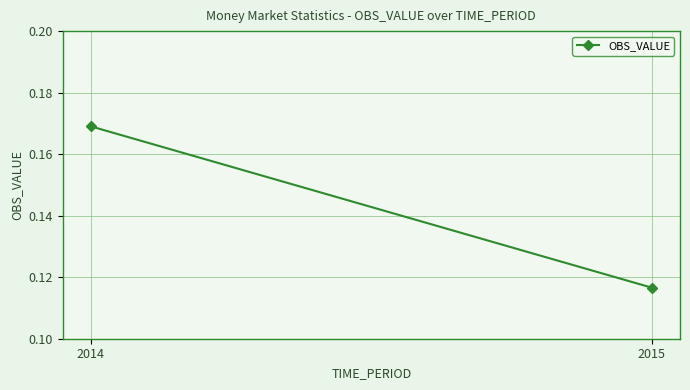

True or false: the data shows 0.1 at 2015.

False